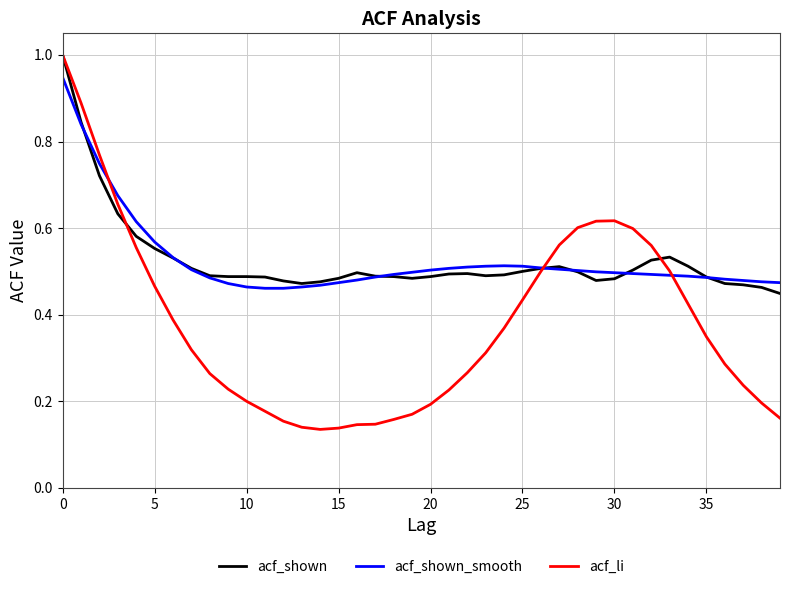

At how many categories does at least one series exceed 0?

40